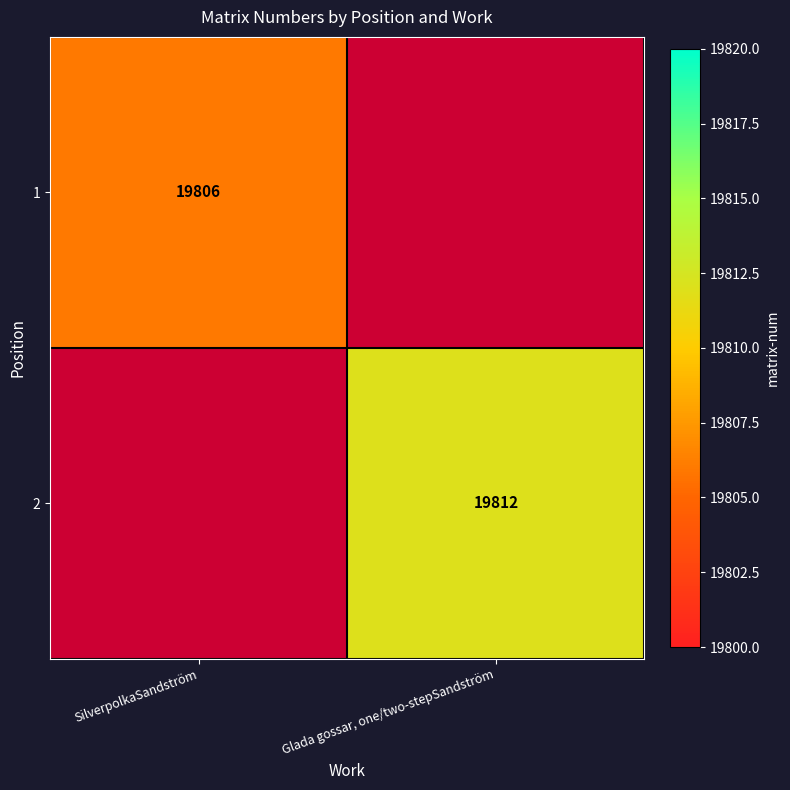

True or false: 1 has a value of 5305 at SilverpolkaSandström.

False